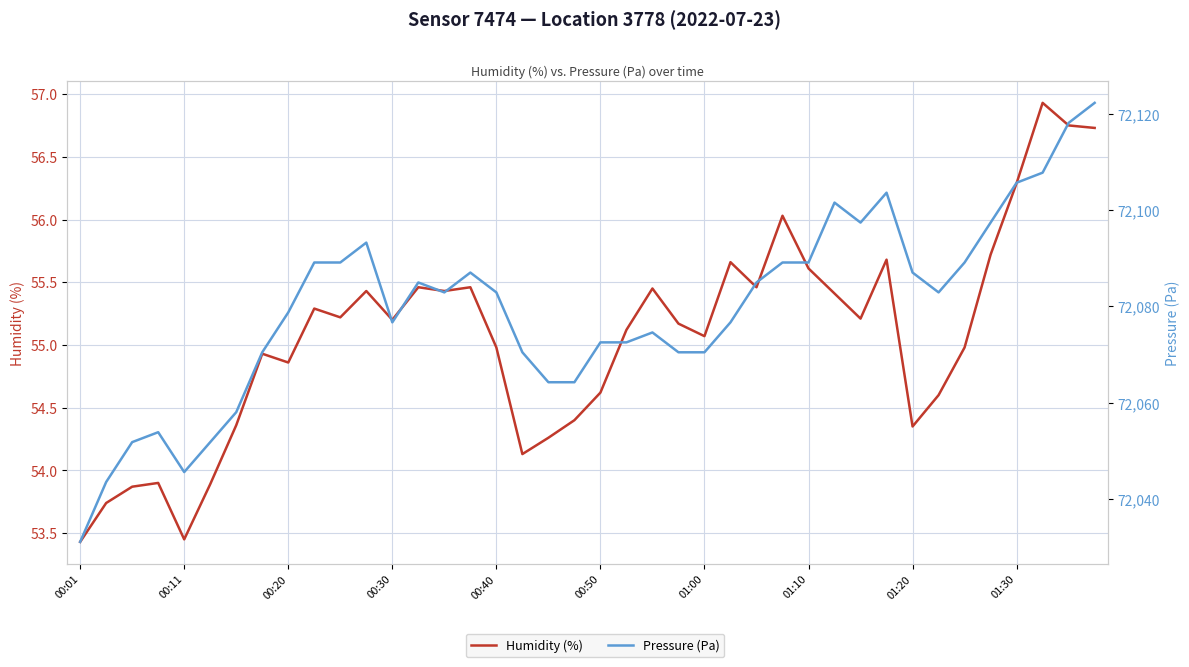

The Pressure (Pa) series shows 117997.7 at 25. True or false?

False